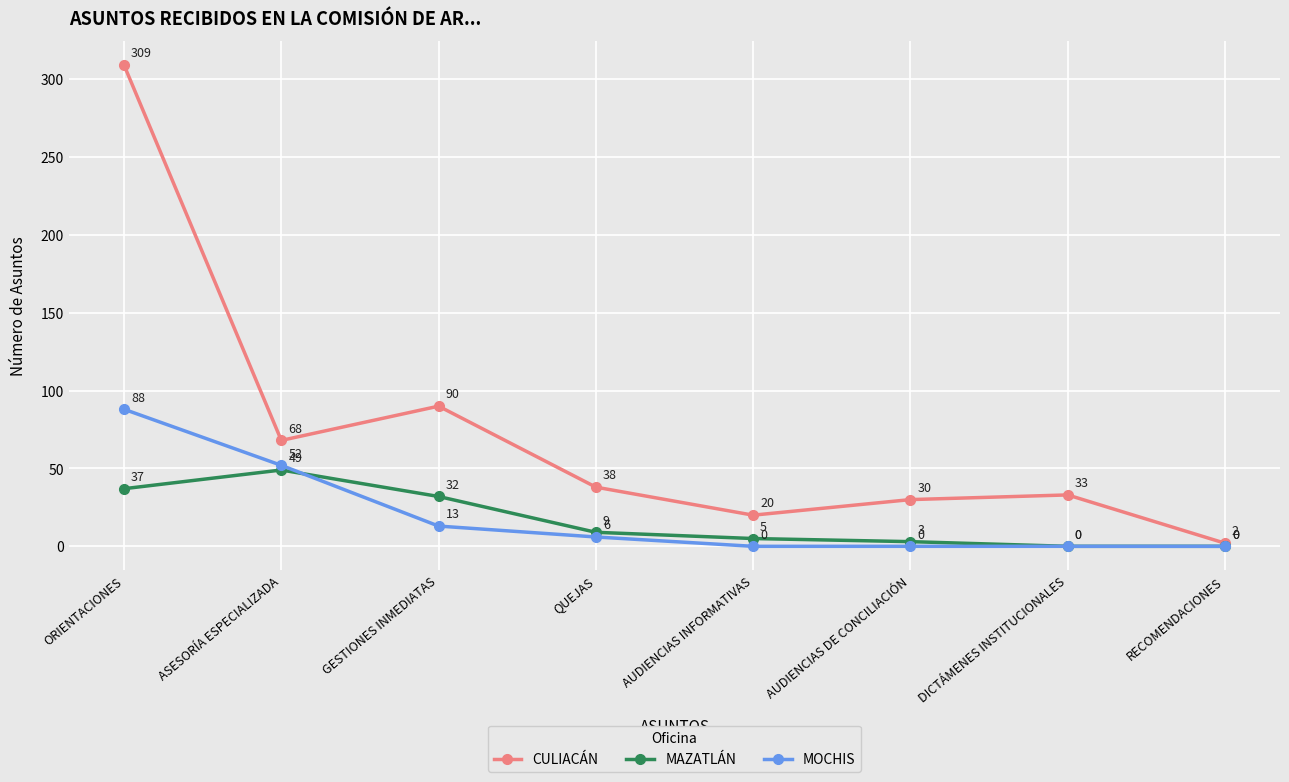

Reading left to right, list all the values displayed in this chart.

CULIACÁN: 309	68	90	38	20	30	33	2
MAZATLÁN: 37	49	32	9	5	3	0	0
MOCHIS: 88	52	13	6	0	0	0	0